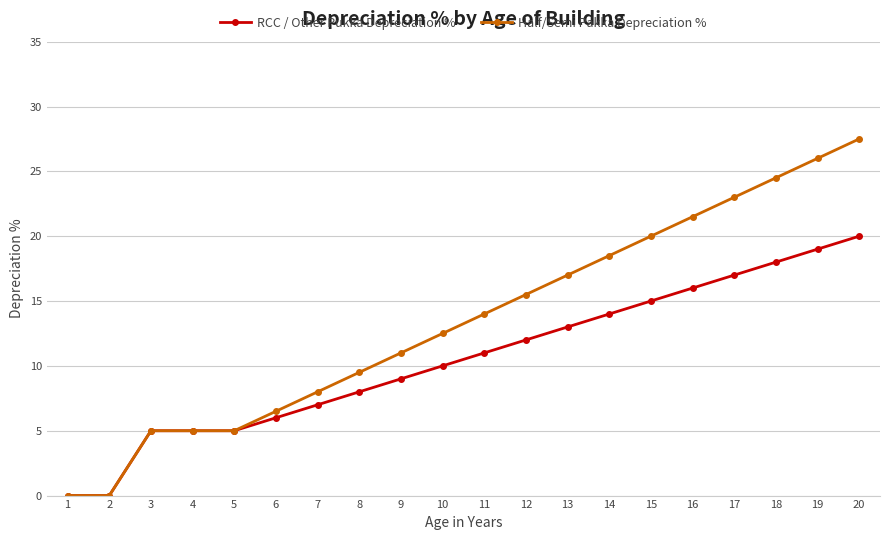

List the series in order of their peak value, lowest first.

RCC / Other Pukka Depreciation %, Half/Semi Pakka Depreciation %